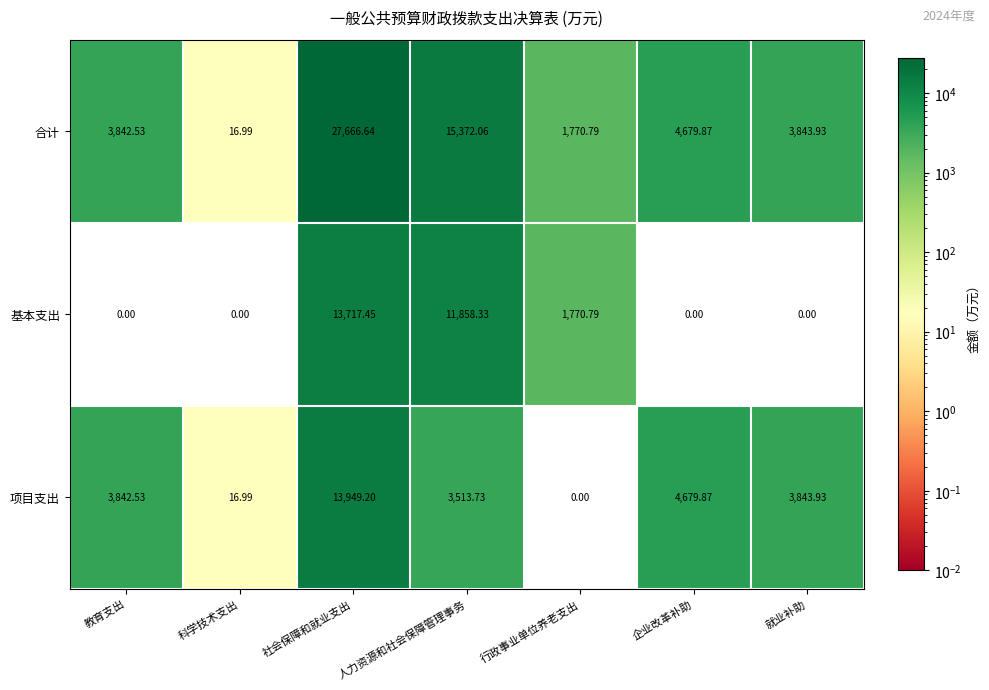

Rank the categories by 合计 value from highest to lowest.

社会保障和就业支出, 人力资源和社会保障管理事务, 企业改革补助, 就业补助, 教育支出, 行政事业单位养老支出, 科学技术支出